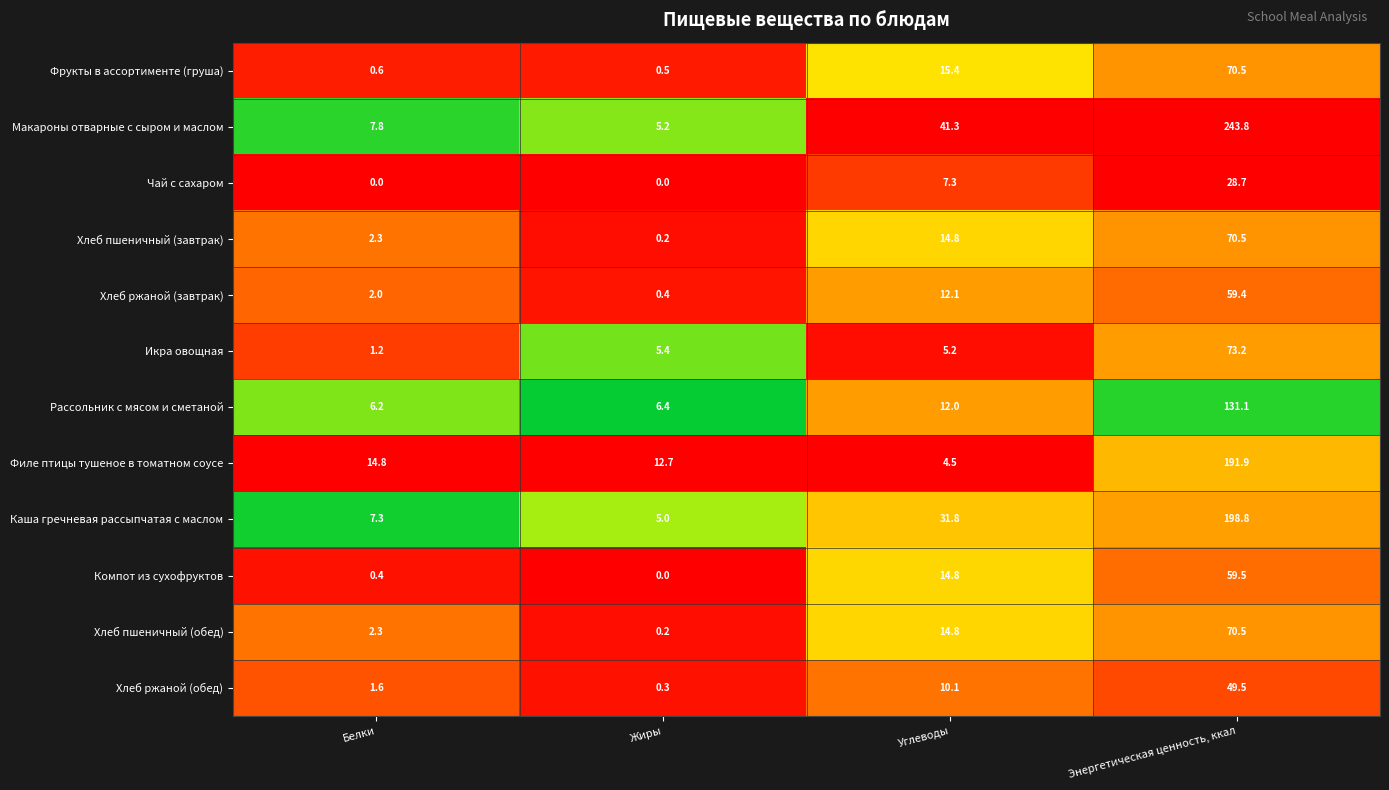

At which label does Филе птицы тушеное в томатном соусе reach its peak?

Энергетическая ценность, ккал